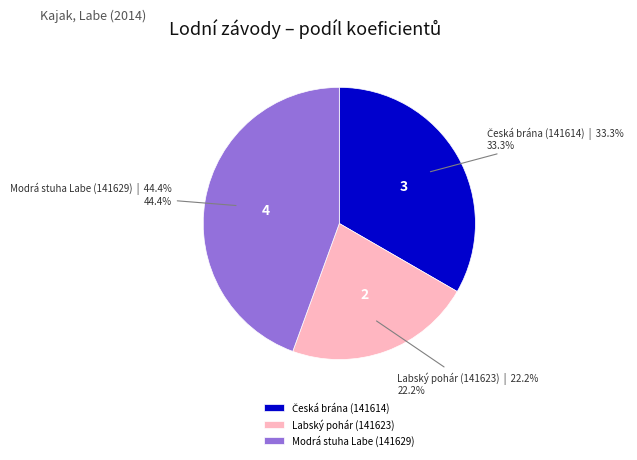

Does Modrá stuha Labe (141629) account for over 50% of the chart?

No